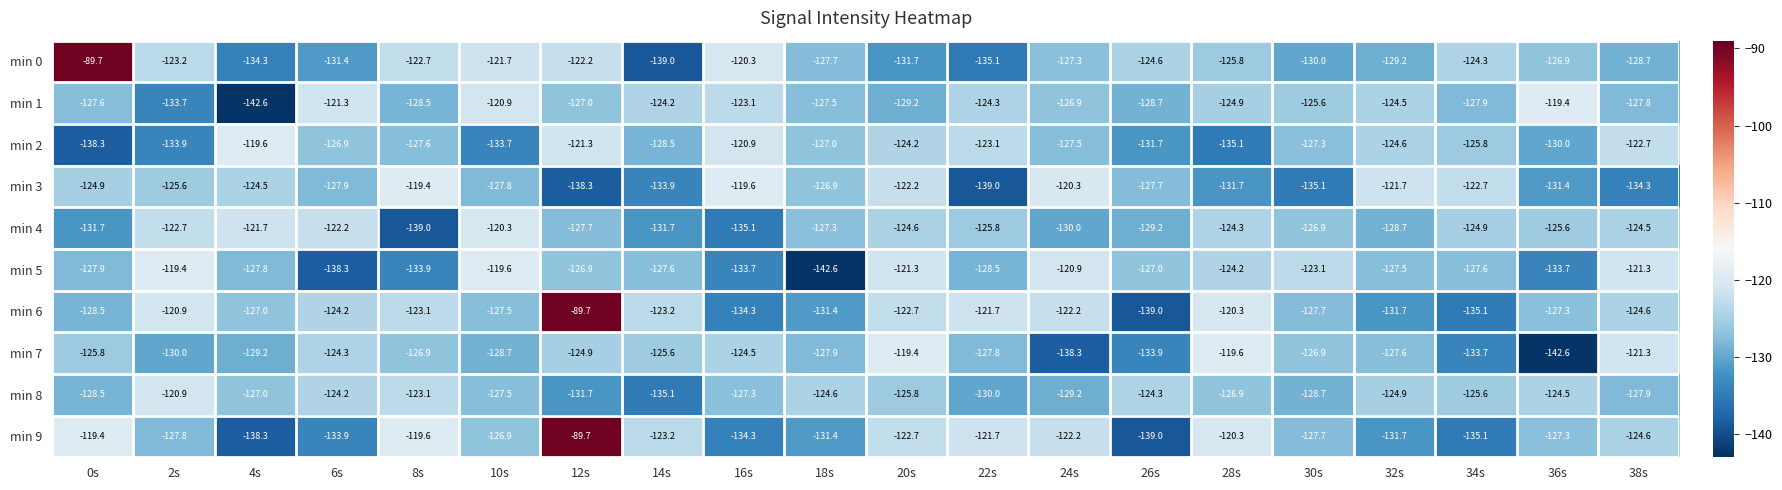

What is the difference between the highest and lowest values at 2s?

14.5